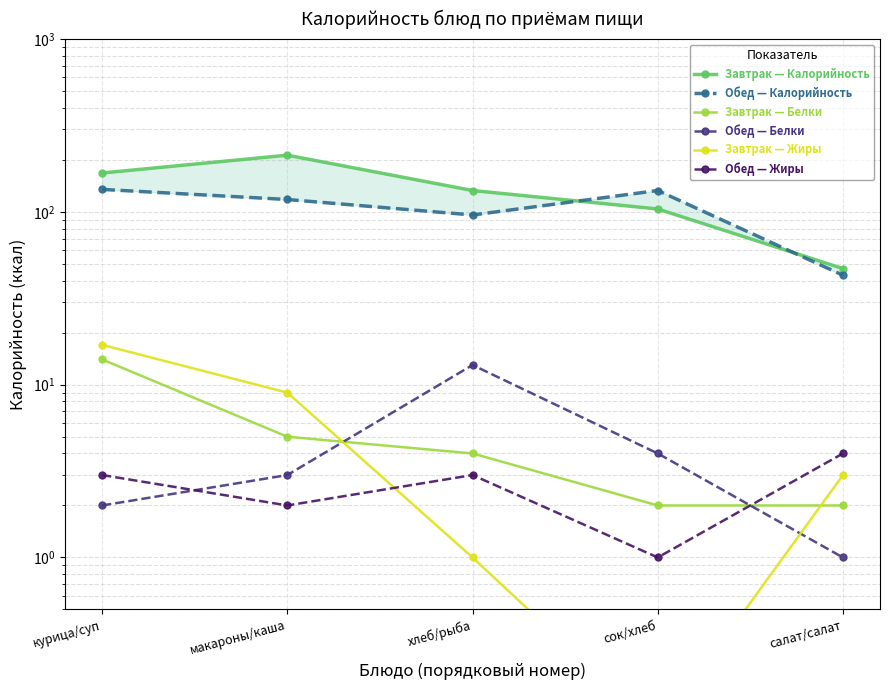

At which category does the chart reach its minimum across all series?

сок/хлеб